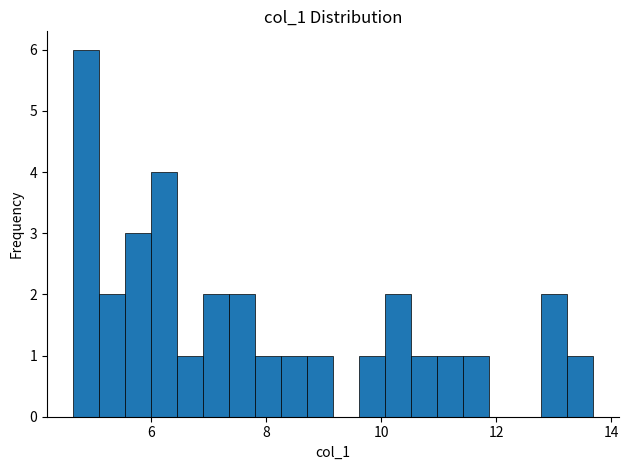

Around what value on the x-axis is the tallest bar? Give the approximate position of its centre, as read against the axis.

4.8